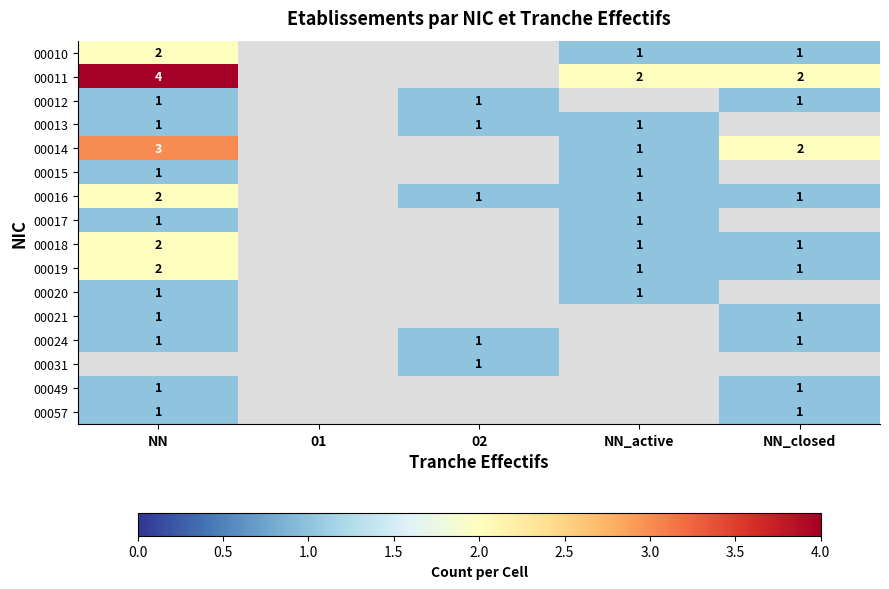

Is it true that 00019 equals 2 at NN_active?

False